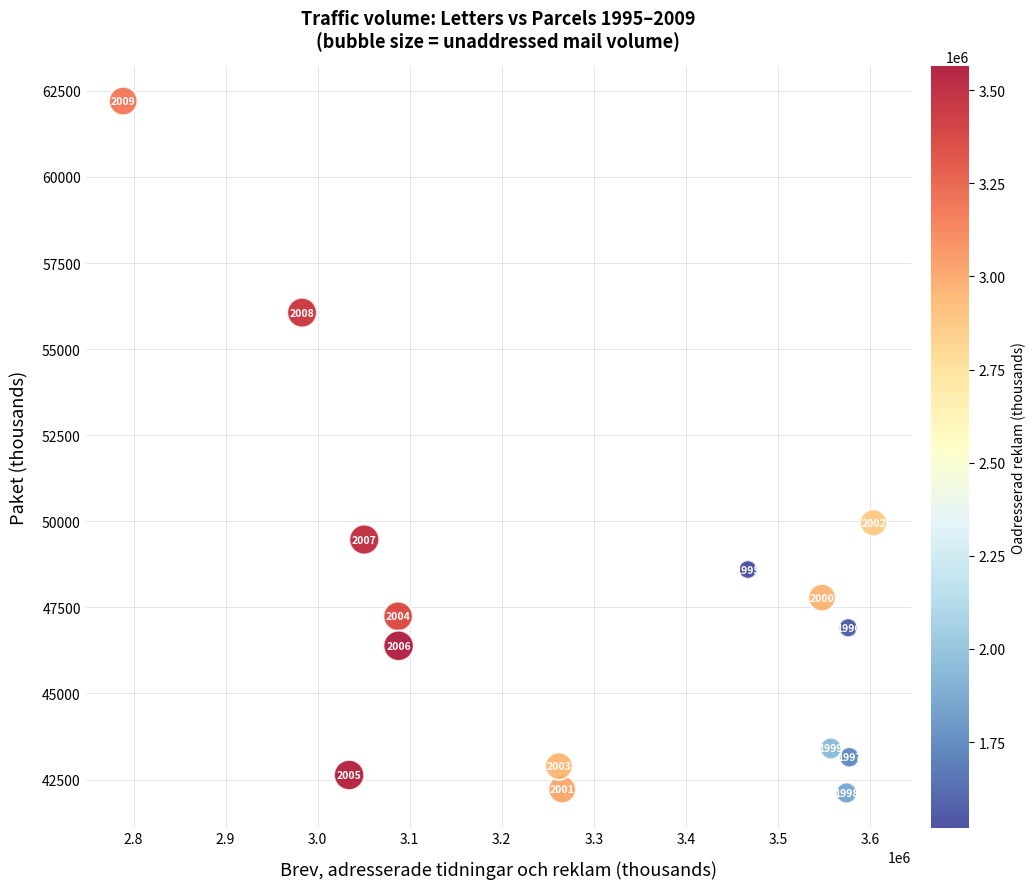

What is the range of X values (max minus min)?

815050